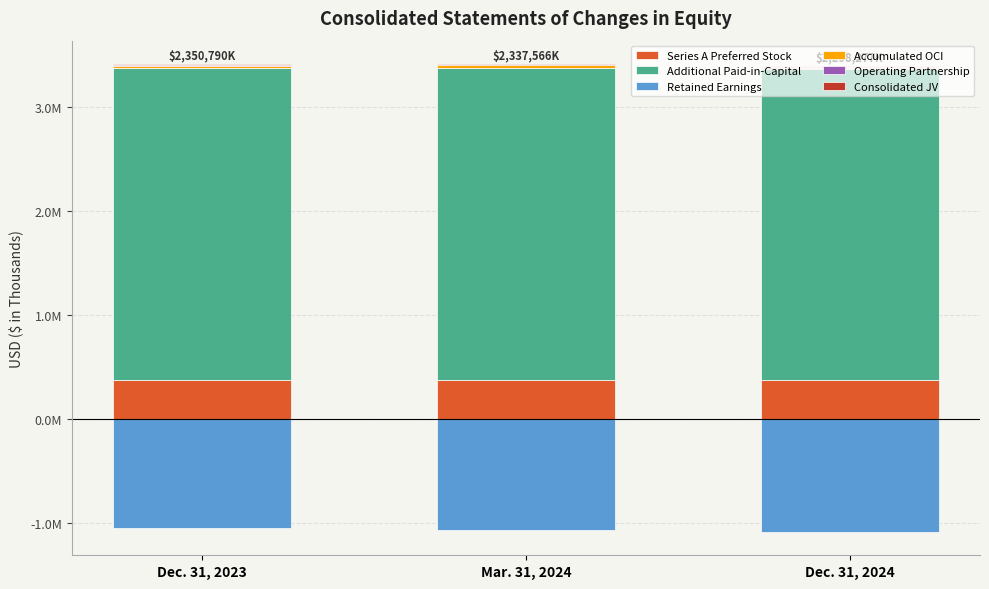

What is the greatest value displayed?

3002588